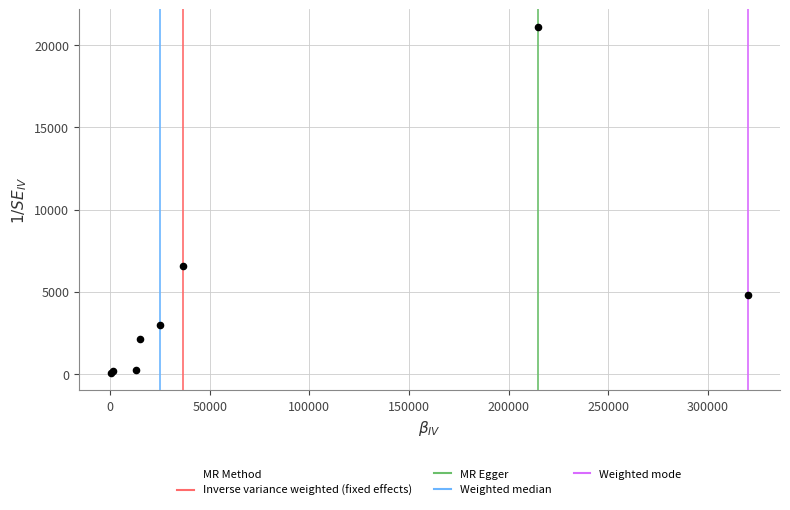

What Y value in the scatter plot is closest to 10592?

6566